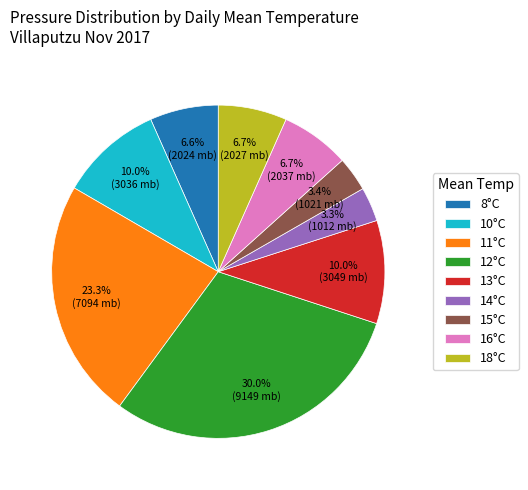

Is 18°C the majority of the pie?

No